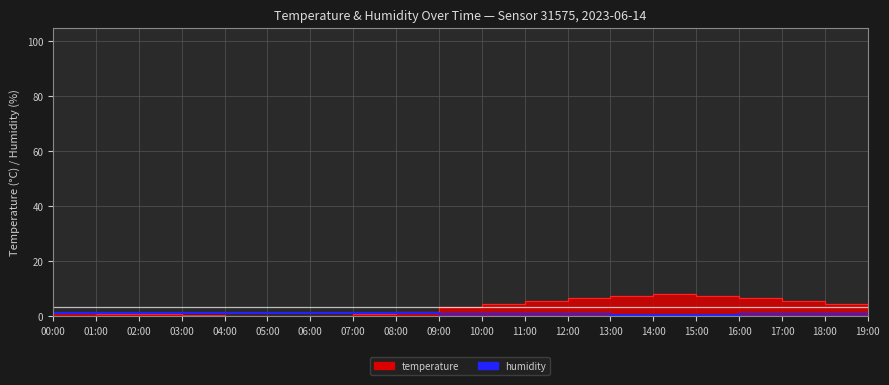

What is the value of the 10th point from the left?

1.0